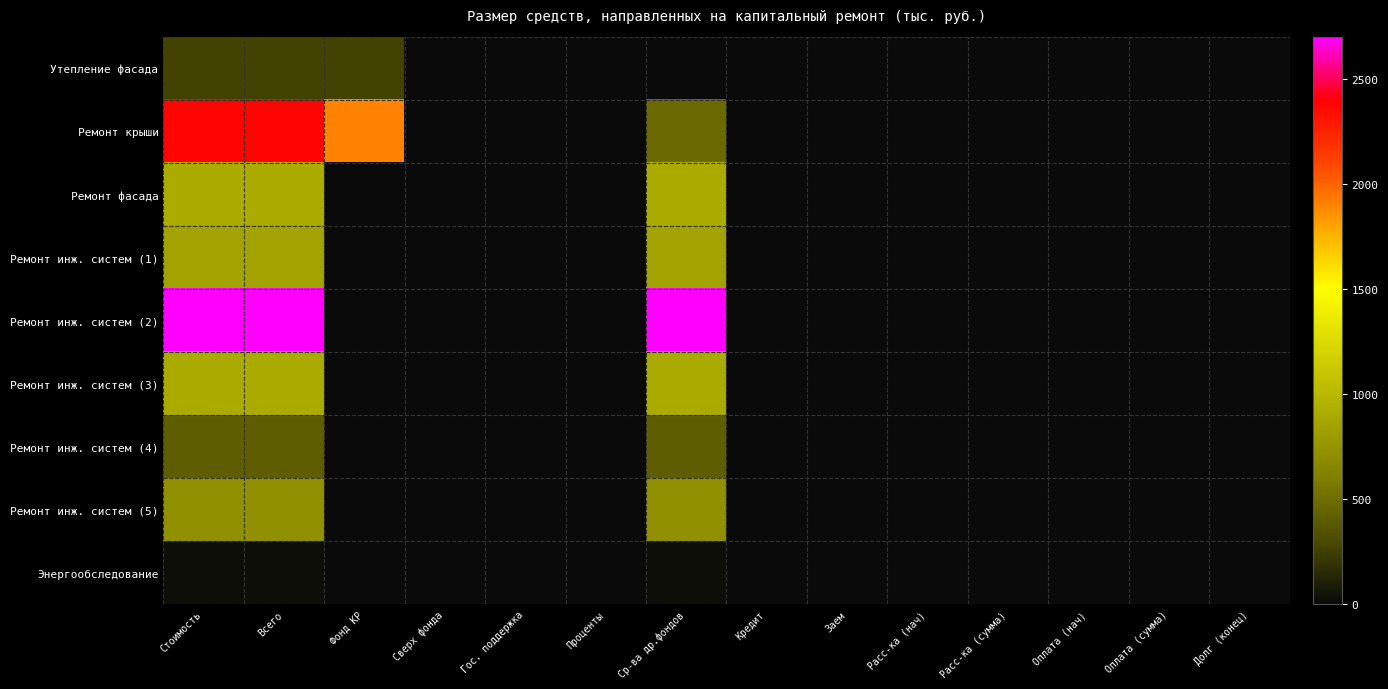

Reading right to left, list all the values displayed in this chart.

Утепление фасада: Долг (конец)=0.0	Оплата (сумма)=0.0	Оплата (нач)=0.0	Расс-ка (сумма)=0.0	Расс-ка (нач)=0.0	Заем=0.0	Кредит=0.0	Ср-ва др.фондов=0.0	Проценты=0.0	Гос. поддержка=0.0	Сверх фонда=0.0	Фонд КР=266.2	Всего=266.2	Стоимость=266.2
Ремонт крыши: Долг (конец)=0.0	Оплата (сумма)=0.0	Оплата (нач)=0.0	Расс-ка (сумма)=0.0	Расс-ка (нач)=0.0	Заем=0.0	Кредит=0.0	Ср-ва др.фондов=481.1	Проценты=0.0	Гос. поддержка=0.0	Сверх фонда=0.0	Фонд КР=1898.2	Всего=2379.3	Стоимость=2379.3
Ремонт фасада: Долг (конец)=0.0	Оплата (сумма)=0.0	Оплата (нач)=0.0	Расс-ка (сумма)=0.0	Расс-ка (нач)=0.0	Заем=0.0	Кредит=0.0	Ср-ва др.фондов=921.7	Проценты=0.0	Гос. поддержка=0.0	Сверх фонда=0.0	Фонд КР=0.0	Всего=921.7	Стоимость=921.7
Ремонт инж. систем (1): Долг (конец)=0.0	Оплата (сумма)=0.0	Оплата (нач)=0.0	Расс-ка (сумма)=0.0	Расс-ка (нач)=0.0	Заем=0.0	Кредит=0.0	Ср-ва др.фондов=850.2	Проценты=0.0	Гос. поддержка=0.0	Сверх фонда=0.0	Фонд КР=0.0	Всего=850.2	Стоимость=850.2
Ремонт инж. систем (2): Долг (конец)=0.0	Оплата (сумма)=0.0	Оплата (нач)=0.0	Расс-ка (сумма)=0.0	Расс-ка (нач)=0.0	Заем=0.0	Кредит=0.0	Ср-ва др.фондов=2698.9	Проценты=0.0	Гос. поддержка=0.0	Сверх фонда=0.0	Фонд КР=0.0	Всего=2698.9	Стоимость=2698.9
Ремонт инж. систем (3): Долг (конец)=0.0	Оплата (сумма)=0.0	Оплата (нач)=0.0	Расс-ка (сумма)=0.0	Расс-ка (нач)=0.0	Заем=0.0	Кредит=0.0	Ср-ва др.фондов=902.1	Проценты=0.0	Гос. поддержка=0.0	Сверх фонда=0.0	Фонд КР=0.0	Всего=902.1	Стоимость=902.1
Ремонт инж. систем (4): Долг (конец)=0.0	Оплата (сумма)=0.0	Оплата (нач)=0.0	Расс-ка (сумма)=0.0	Расс-ка (нач)=0.0	Заем=0.0	Кредит=0.0	Ср-ва др.фондов=414.1	Проценты=0.0	Гос. поддержка=0.0	Сверх фонда=0.0	Фонд КР=0.0	Всего=414.1	Стоимость=414.1
Ремонт инж. систем (5): Долг (конец)=0.0	Оплата (сумма)=0.0	Оплата (нач)=0.0	Расс-ка (сумма)=0.0	Расс-ка (нач)=0.0	Заем=0.0	Кредит=0.0	Ср-ва др.фондов=720.1	Проценты=0.0	Гос. поддержка=0.0	Сверх фонда=0.0	Фонд КР=0.0	Всего=720.1	Стоимость=720.1
Энергообследование: Долг (конец)=0.0	Оплата (сумма)=0.0	Оплата (нач)=0.0	Расс-ка (сумма)=0.0	Расс-ка (нач)=0.0	Заем=0.0	Кредит=0.0	Ср-ва др.фондов=22.3	Проценты=0.0	Гос. поддержка=0.0	Сверх фонда=0.0	Фонд КР=0.0	Всего=22.3	Стоимость=22.3